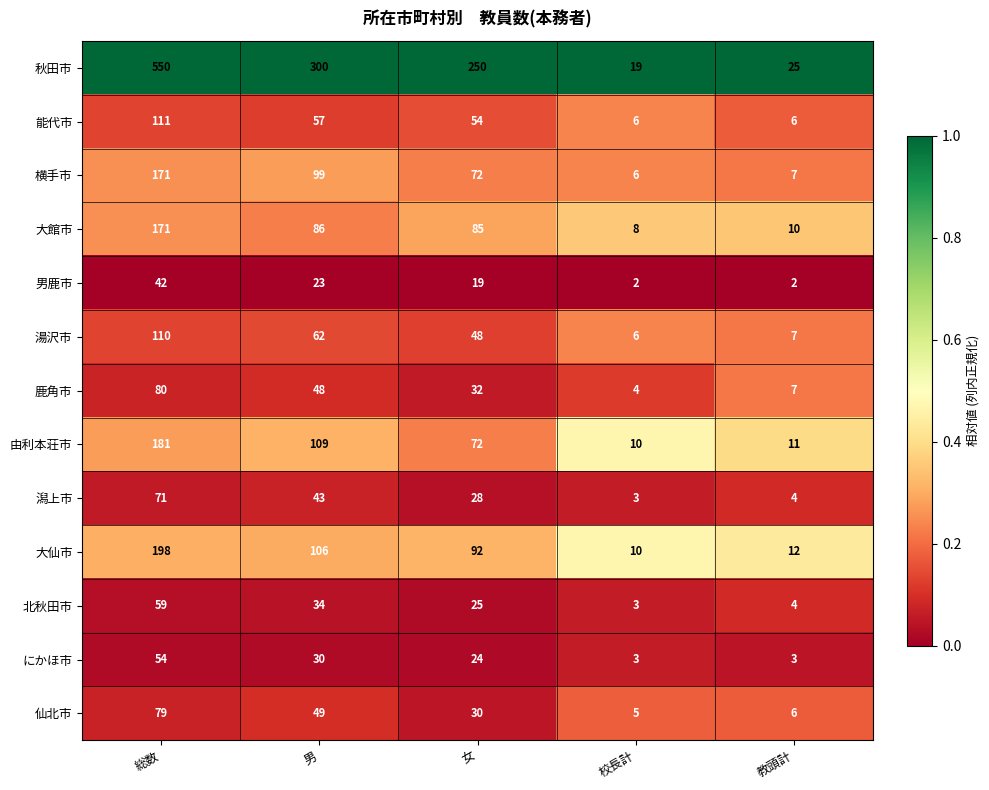

What is the lowest value of the 鹿角市 series?

4